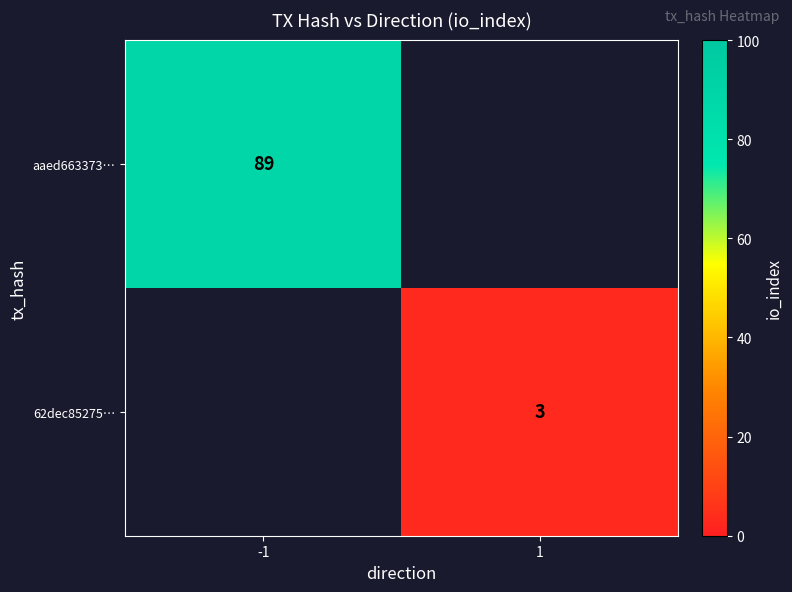

How many data points does each series have?

2